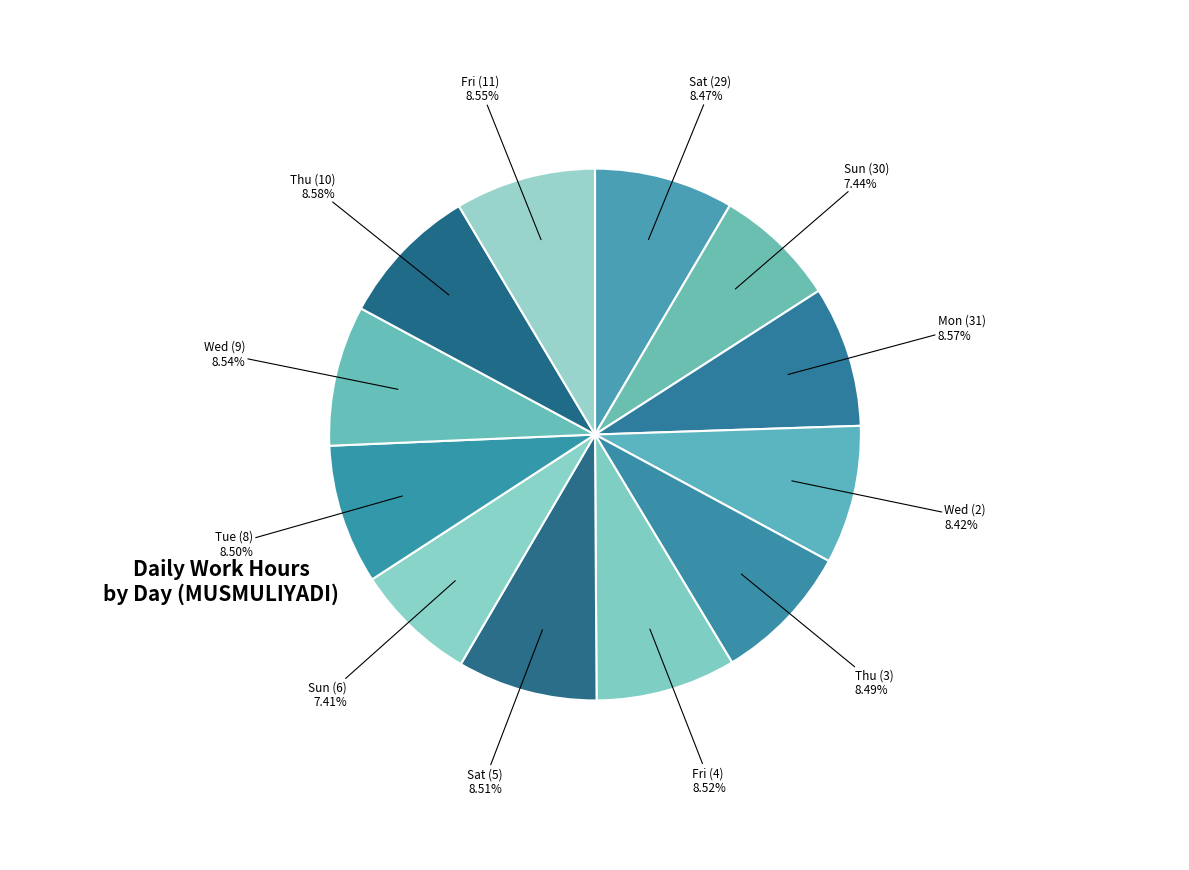

Does any single category account for the majority?

No